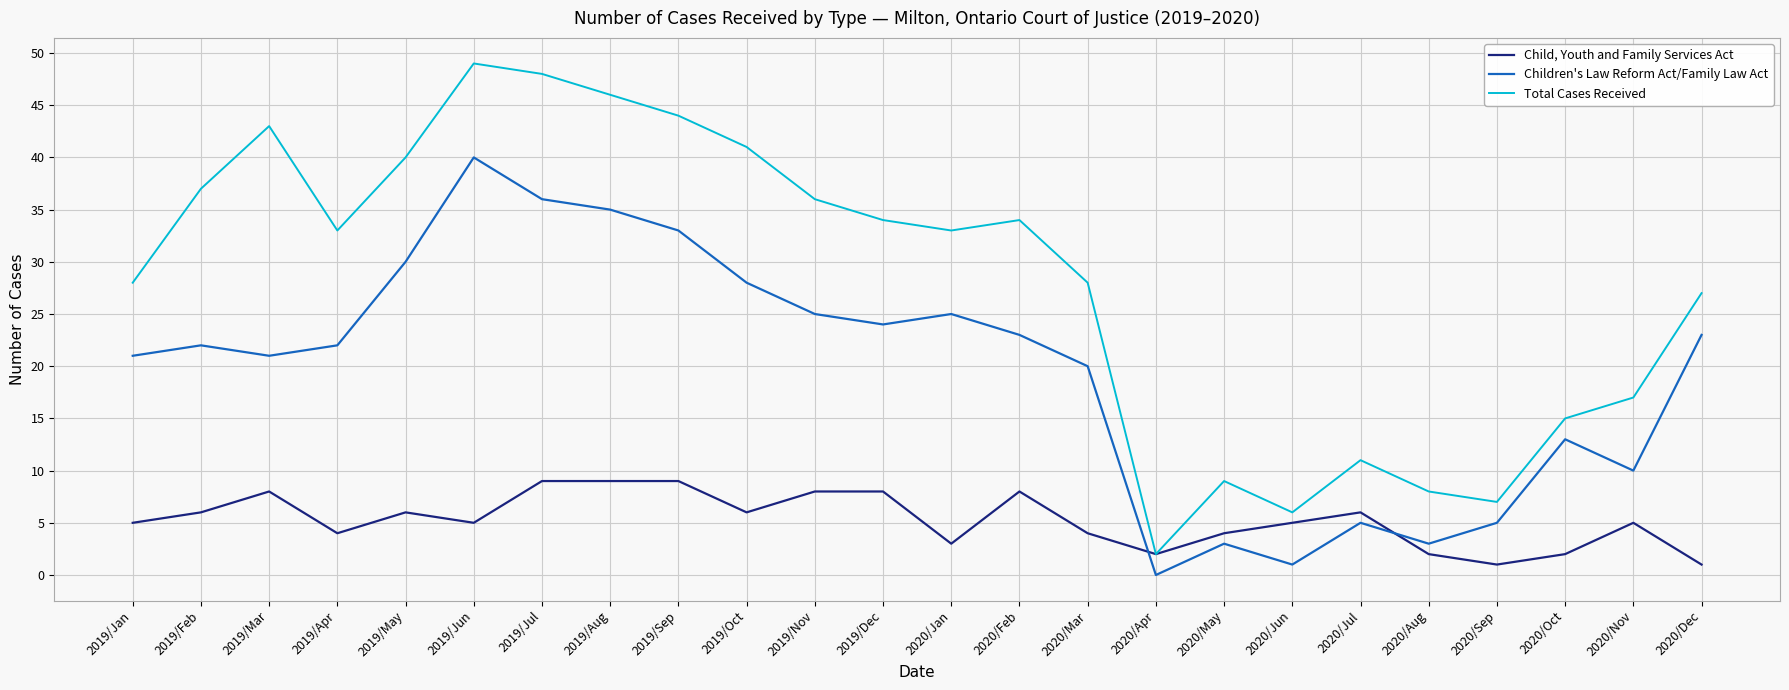

What is the sum of all Children's Law Reform Act/Family Law Act values?

468